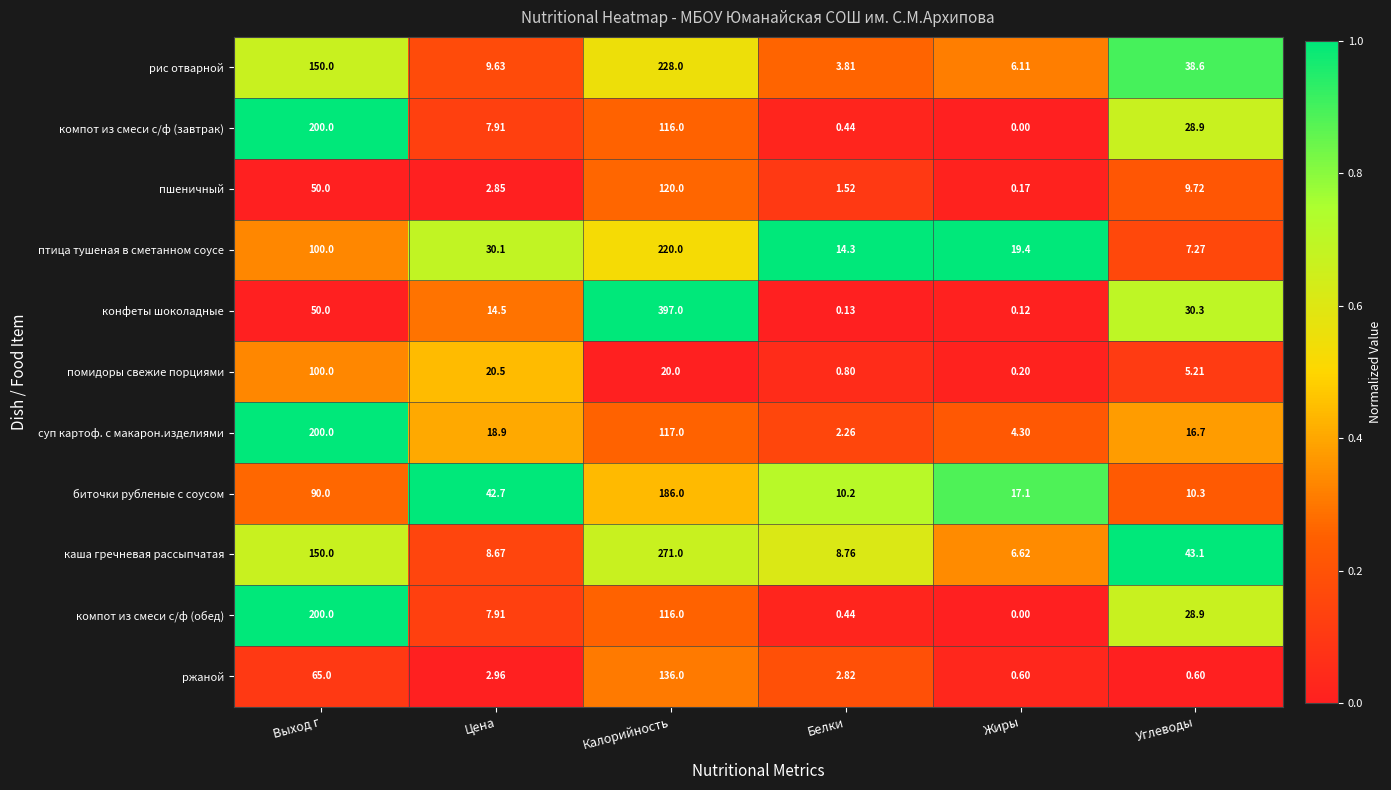

What is the difference between the highest and lowest values at Жиры?

19.4